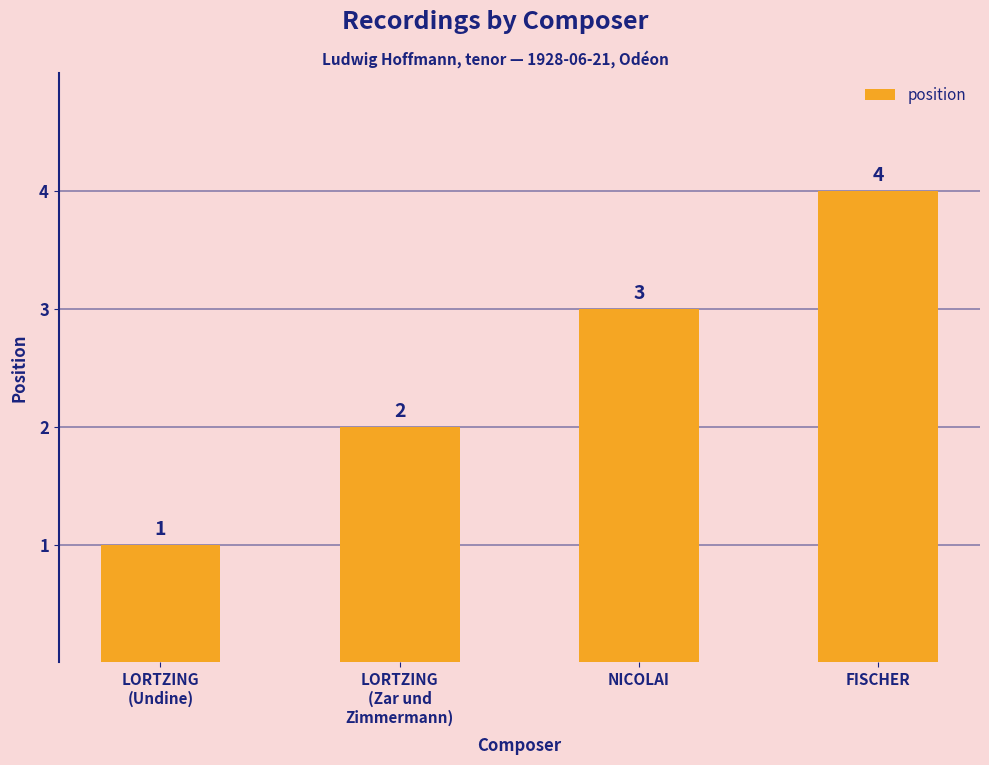

Count the number of data series in this chart.

1